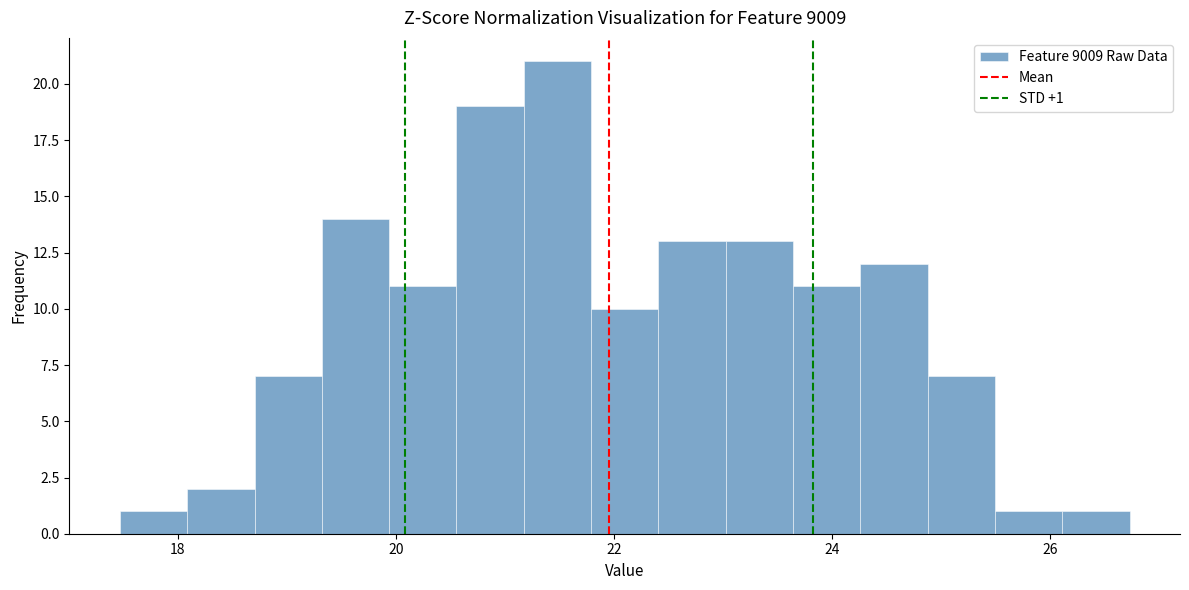

Around what value on the x-axis is the tallest bar? Give the approximate position of its centre, as read against the axis.

21.4